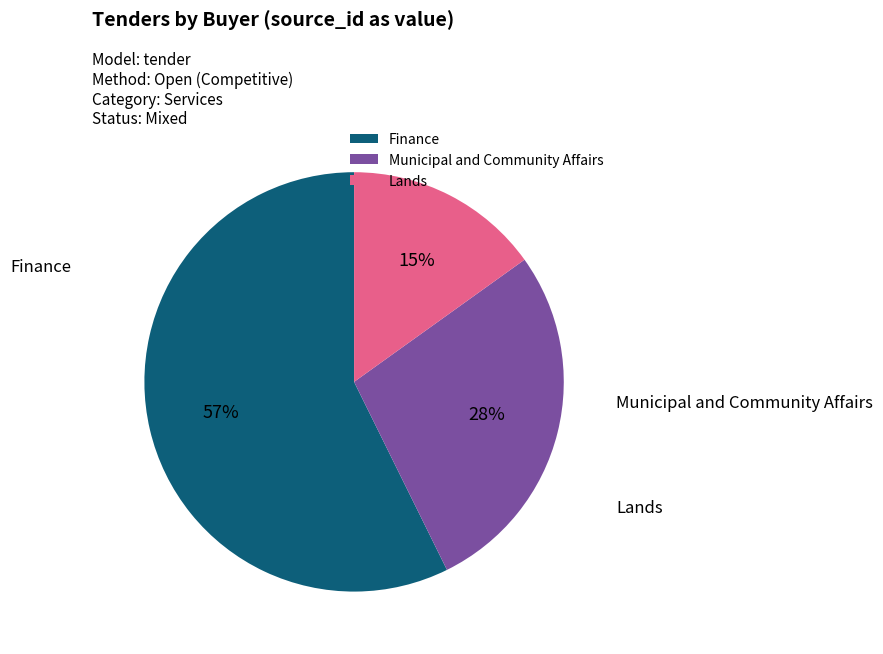

Which category has the biggest portion of the pie?

Finance